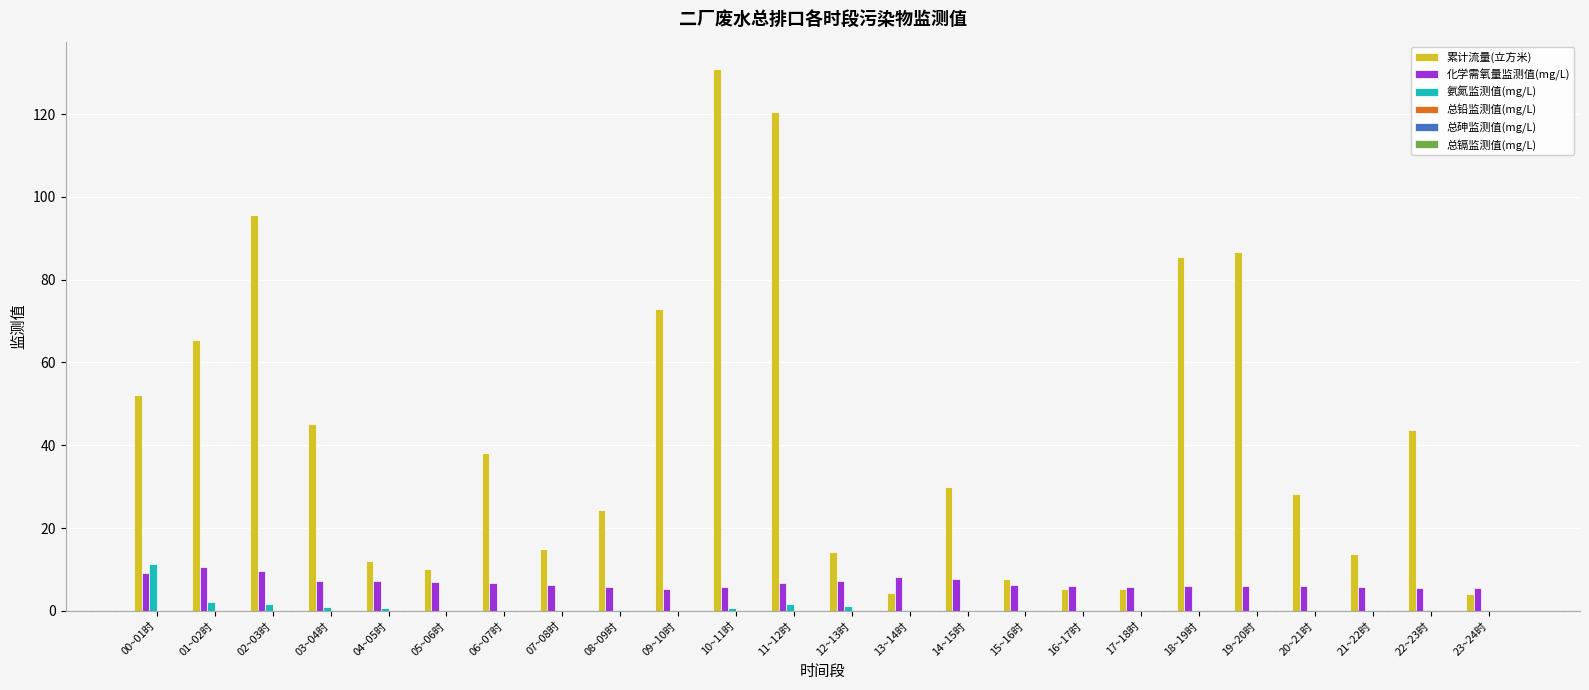

Where is 累计流量(立方米) nearest to the value 67?

01~02时